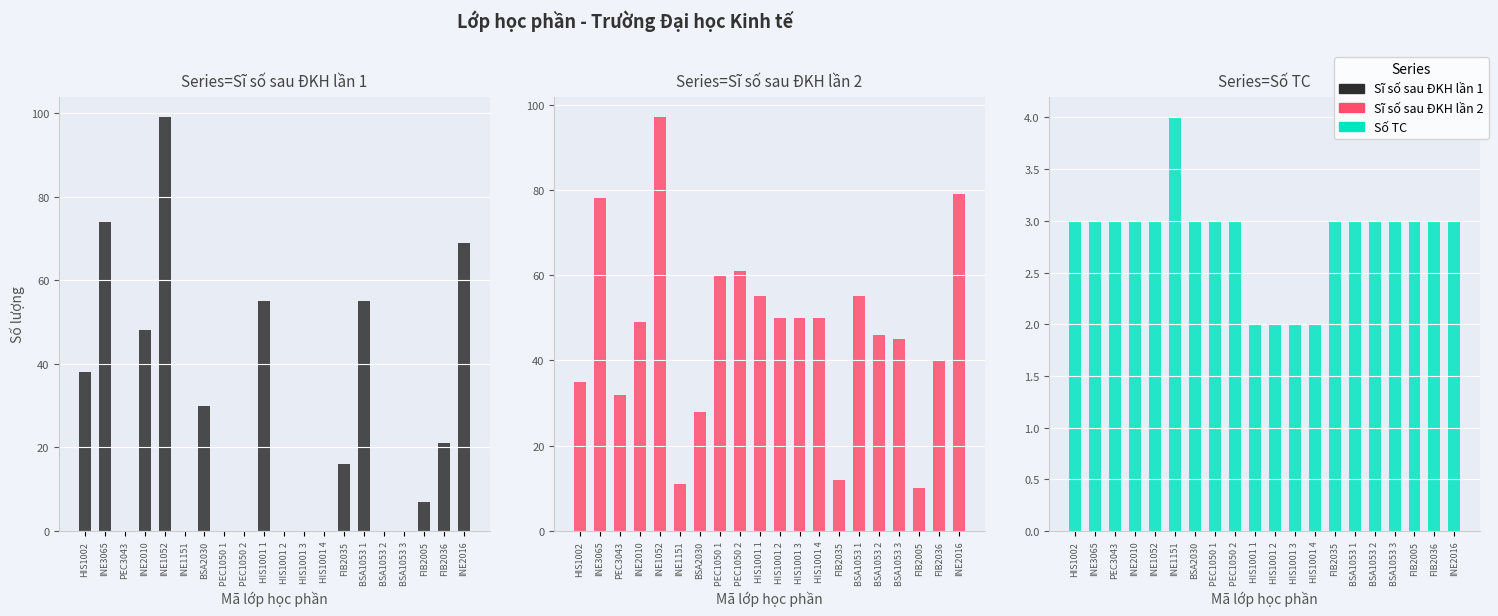

Rank the series at INE1151 from lowest to highest value.

Sĩ số sau ĐKH lần 1, Số TC, Sĩ số sau ĐKH lần 2